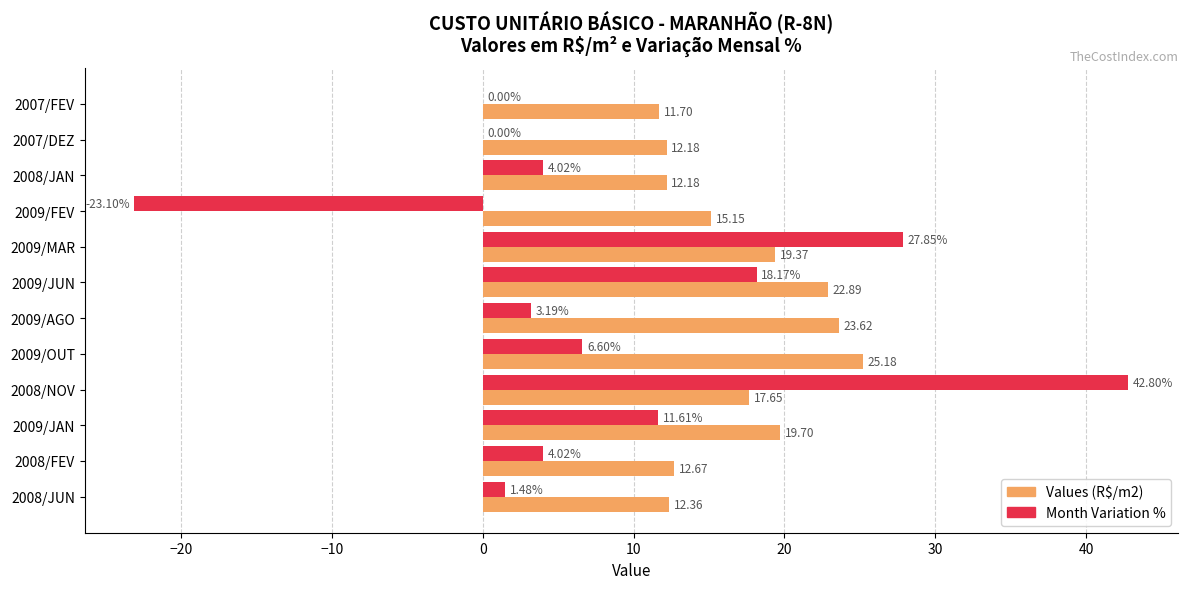

At which label is Values (R$/m2) closest to 18?

2008/NOV